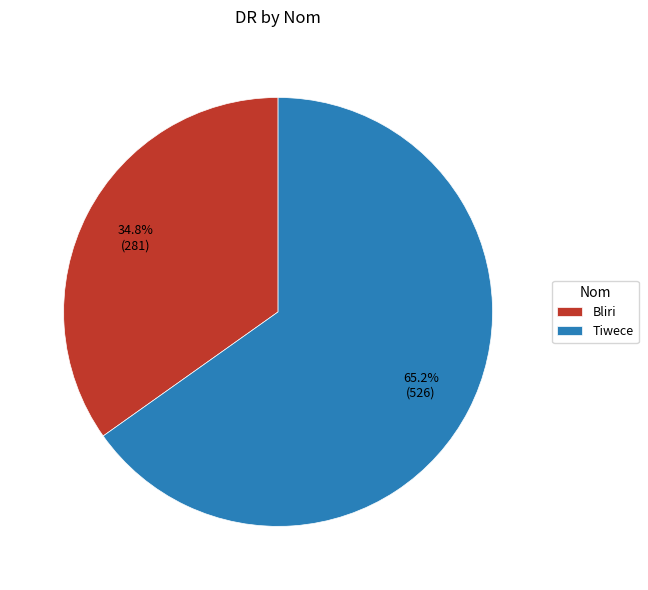

Is it true that Tiwece is 65% of the pie?

True